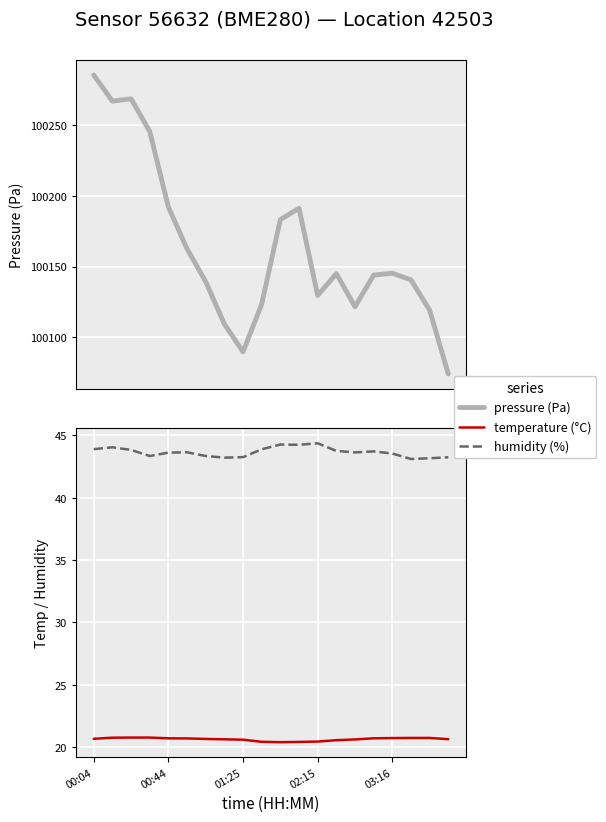

Is this an area chart (filled region under the line)?

No